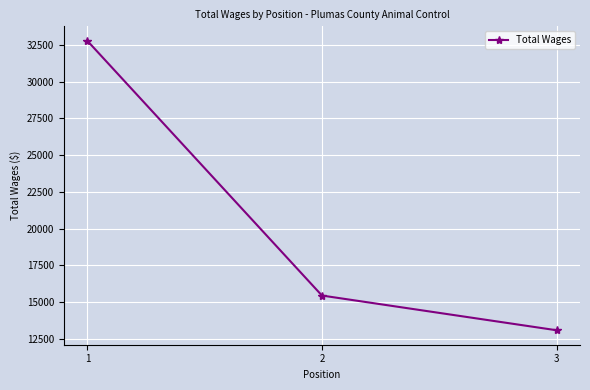

What is the difference between the maximum and second lowest values?

17349